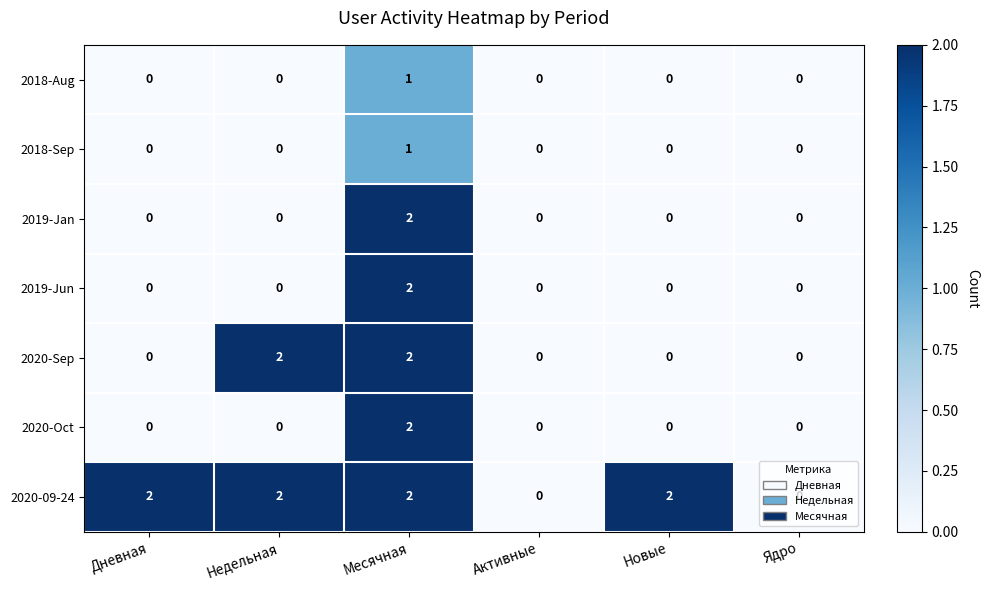

How many categories are shown in the chart?

6